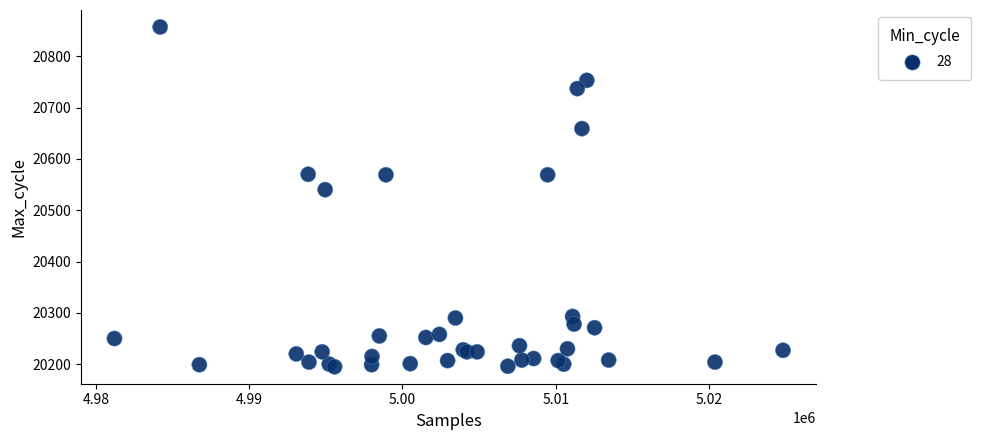

What Y value in the scatter plot is closest to 20526?

20540